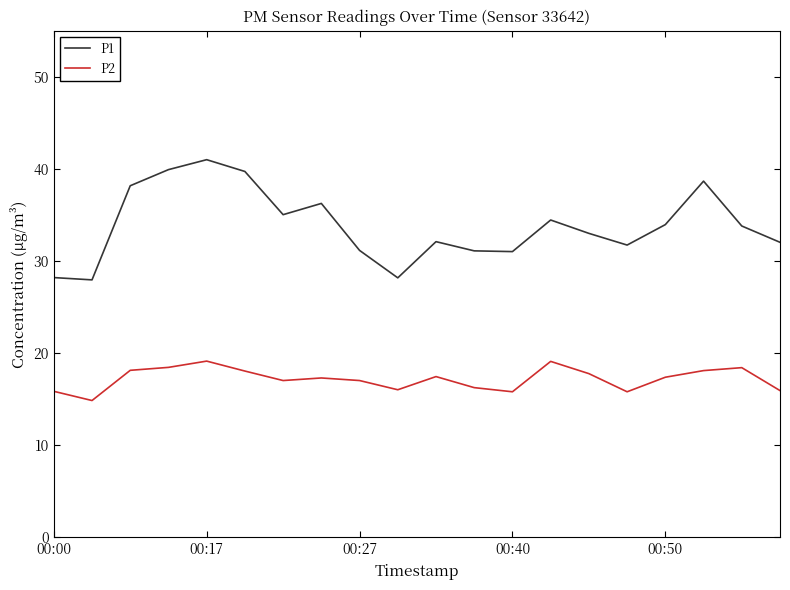

What is the difference between the maximum and minimum values in the P2 series?

4.3